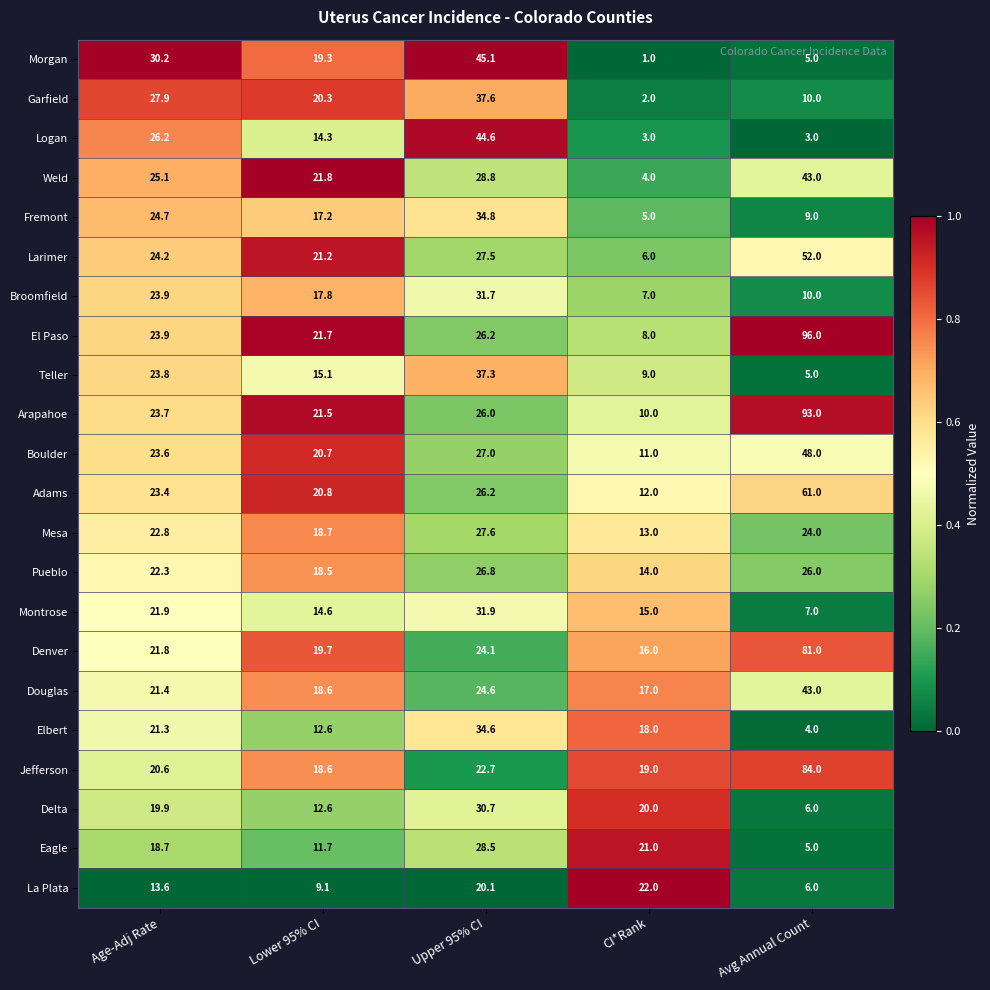

What is the difference between the highest and lowest values at Upper 95% CI?

25.0